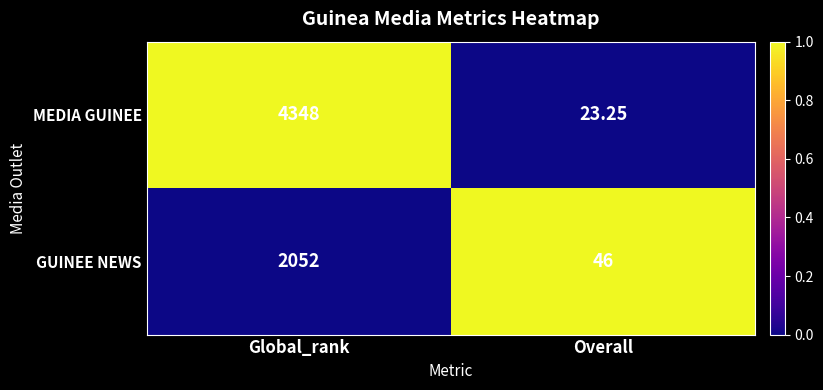

Is the value of GUINEE NEWS at Global_rank greater than the value of MEDIA GUINEE at Overall?

Yes